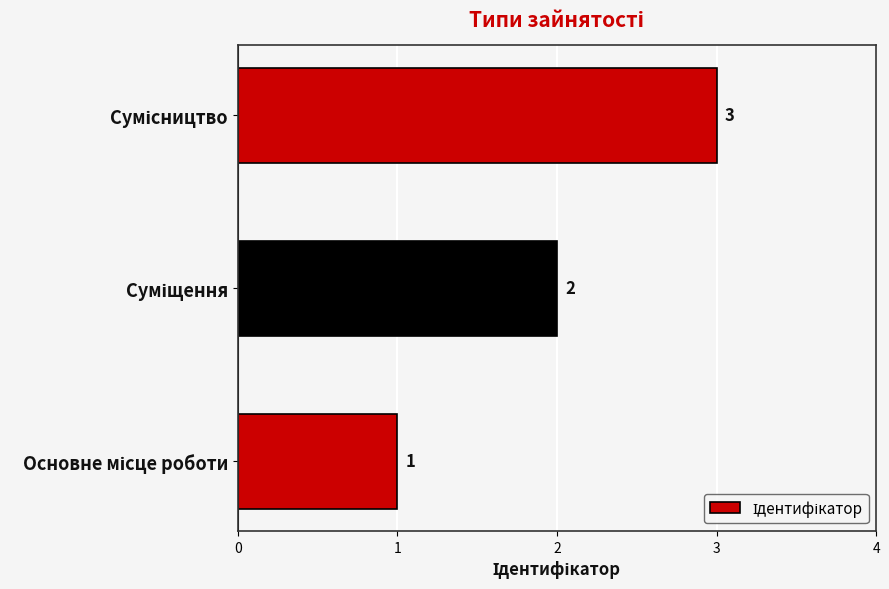

How many series are shown in this chart?

1